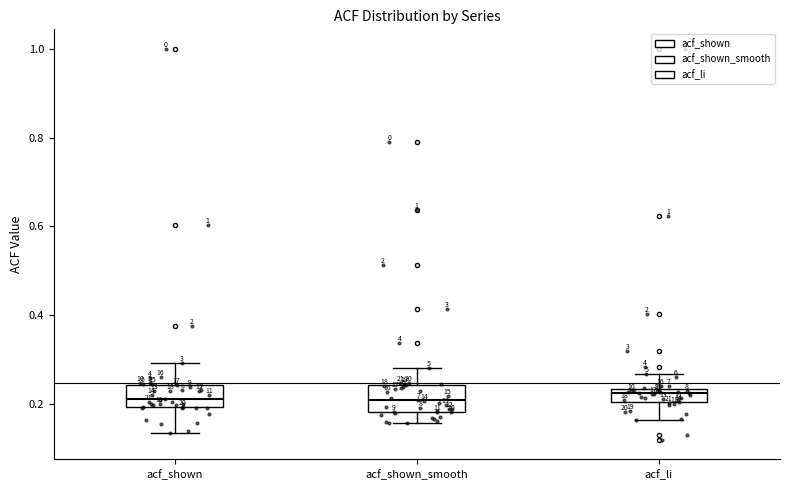

Where does the lower whisker of the box for acf_li end on the y-axis? The values are not printed on the chart, so give them approximately, as read against the axis.

0.16